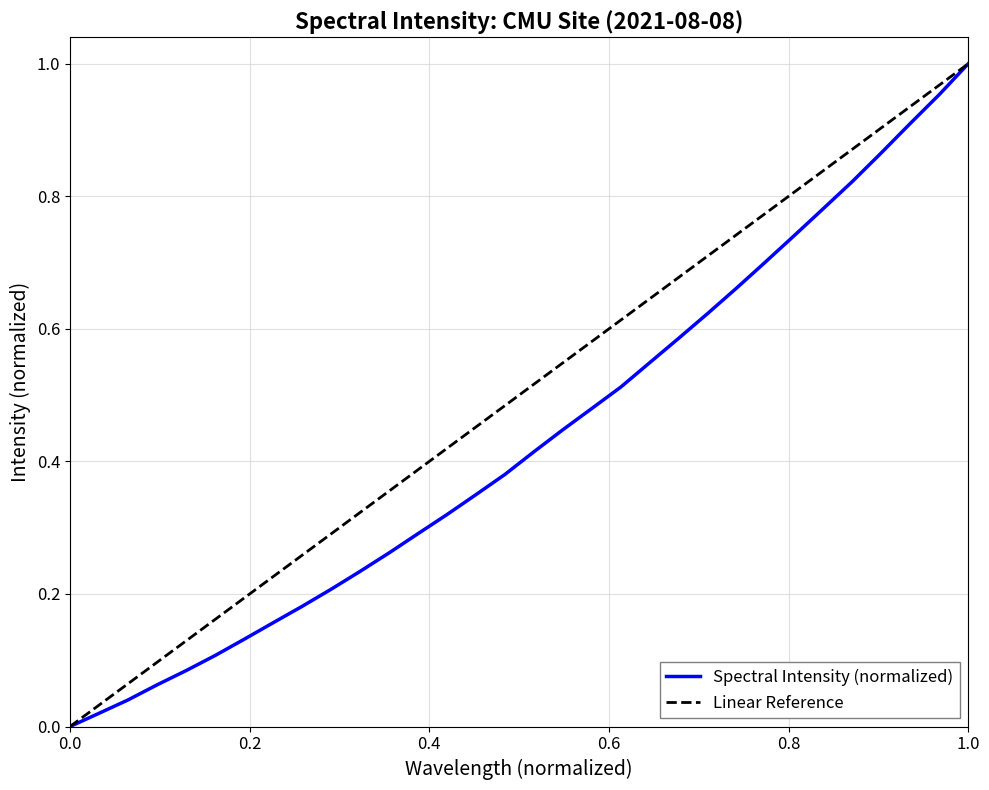

The value of Spectral Intensity (normalized) at 0.0 is 0.0. True or false?

True